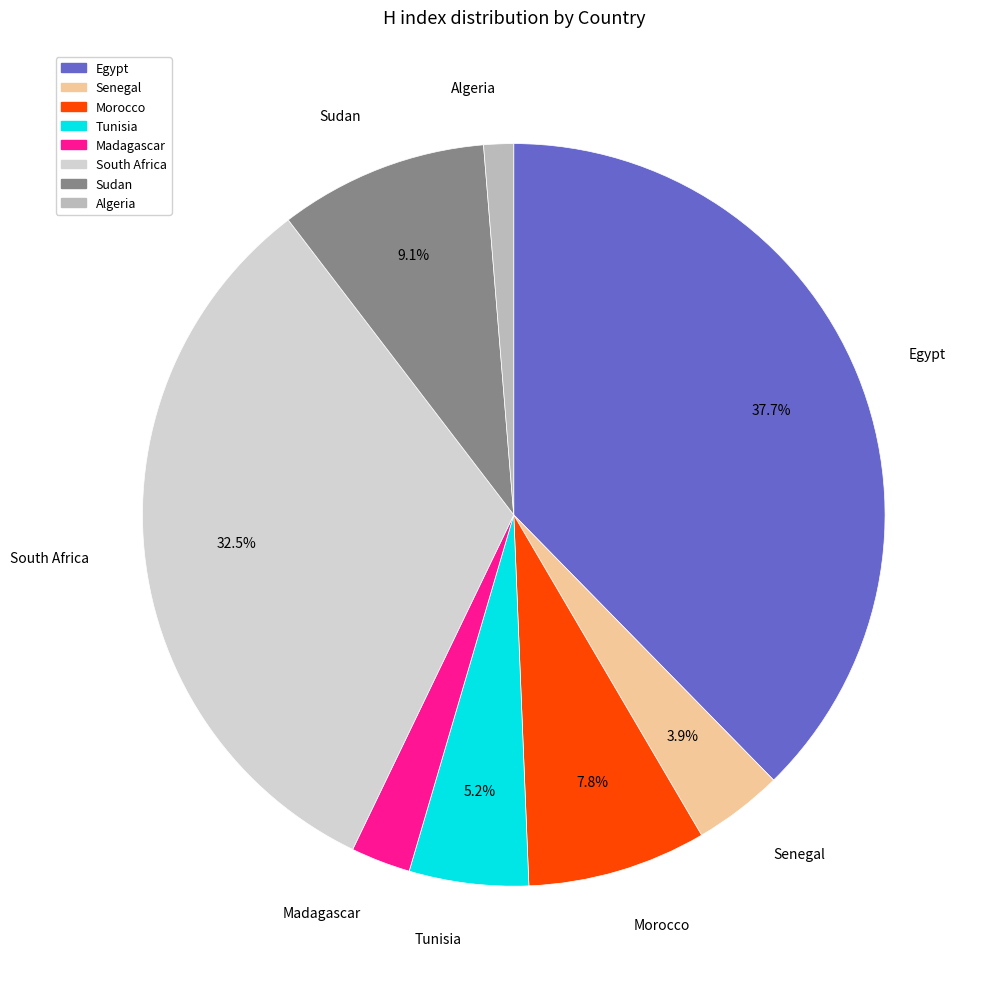

Is there a majority slice in this chart?

No